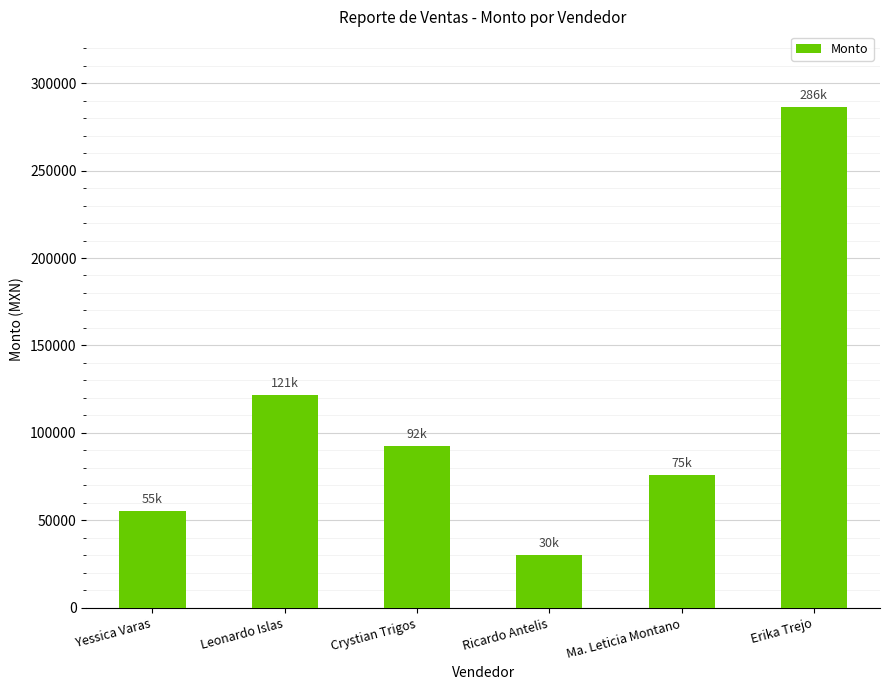

What is the label of the 3rd bar from the left?

Crystian Trigos